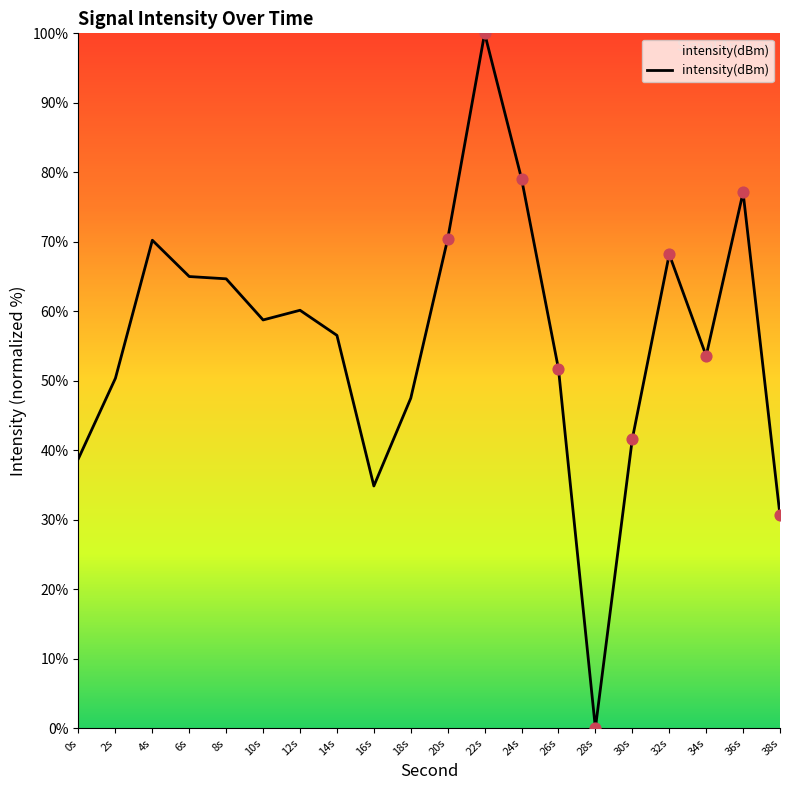

Approximately how many times larger is the value at 6s compared to 18s?

1.4